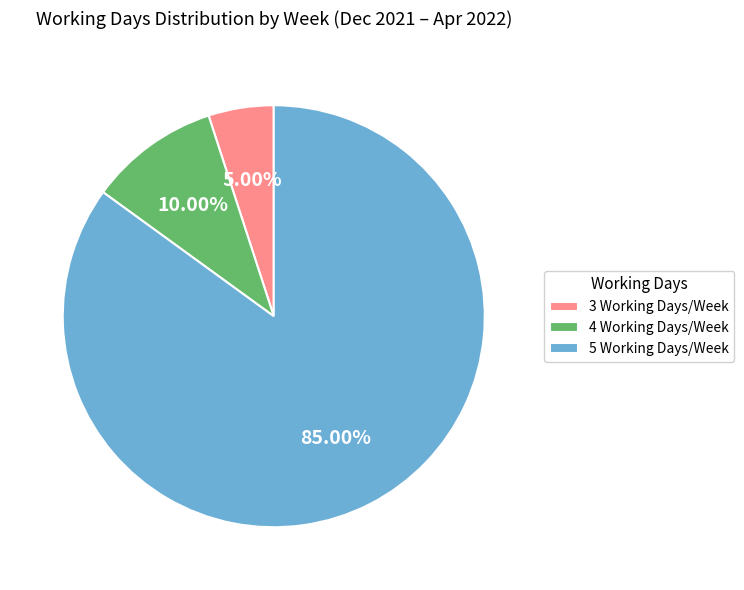

Which slice is the smallest?

3 Working Days/Week